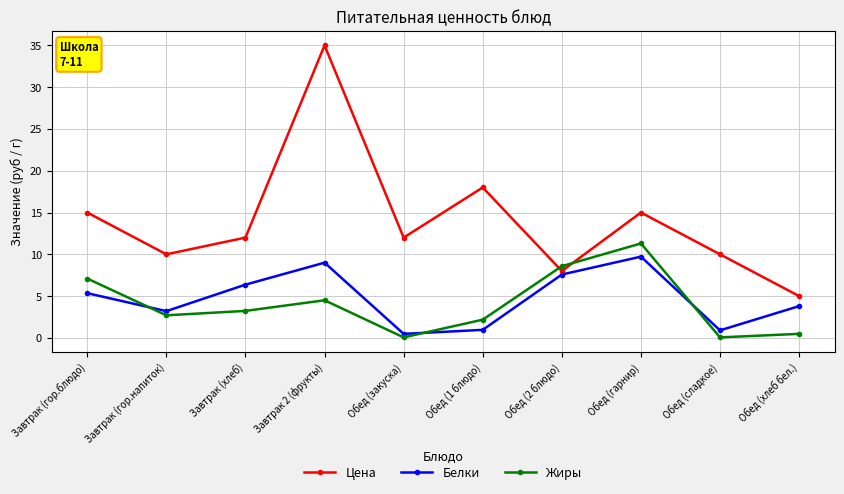

Which series ends up on top after the final intersection of Жиры and Цена?

Цена